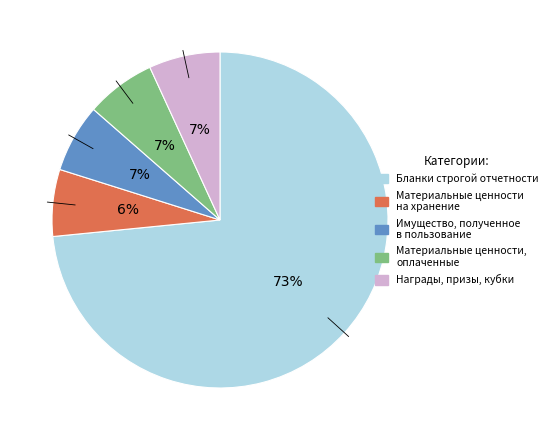

Does Награды, призы, кубки represent more than half of the total?

No